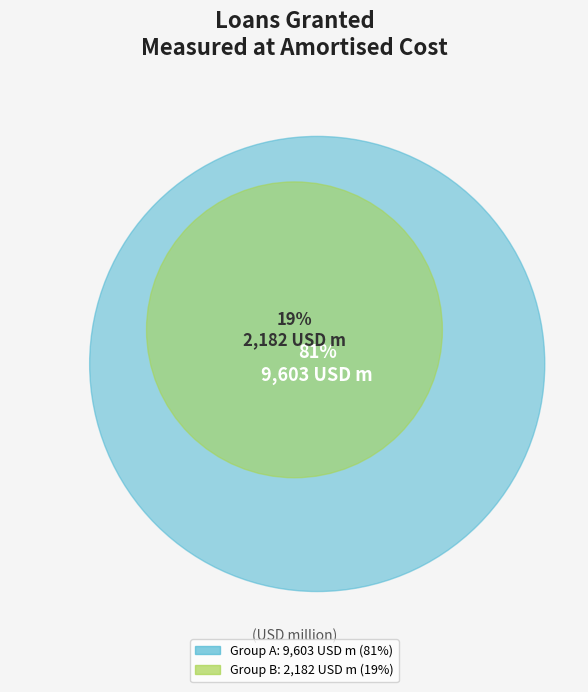

To the nearest percent, what percentage of the pie is Loans granted measured at amortised cost (2182)?

19%